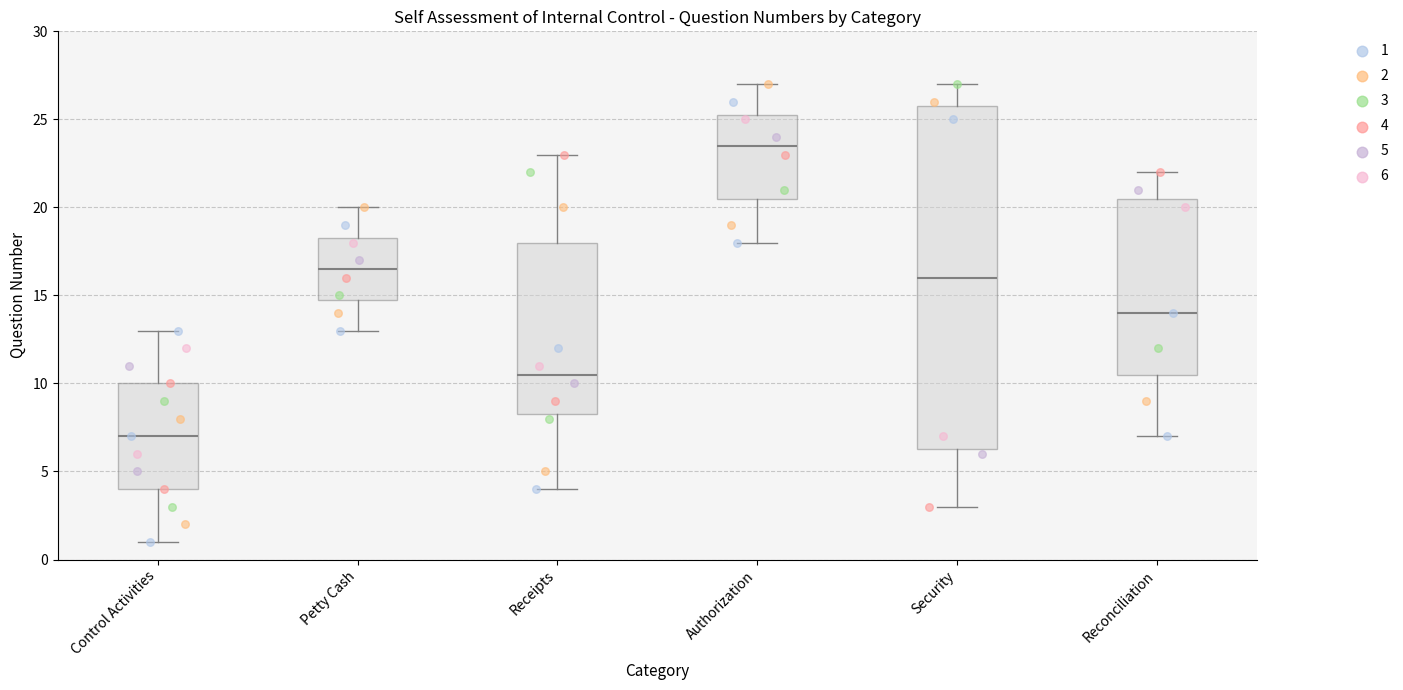

Reading left to right, read every box against the y-axis: the position of its median line, the range the box covers, and the ends of its whiskers. The values are not printed on the chart, so give them approximately, as read against the axis.

Control Activities: median 7.0, box 4.0 to 10.0, whiskers 1.0 to 13.0
Petty Cash: median 16.5, box 15.0 to 18.5, whiskers 13.0 to 20.0
Receipts: median 10.5, box 8.5 to 18.0, whiskers 4.0 to 23.0
Authorization: median 23.5, box 20.5 to 25.5, whiskers 18.0 to 27.0
Security: median 16.0, box 6.5 to 26.0, whiskers 3.0 to 27.0
Reconciliation: median 14.0, box 10.5 to 20.5, whiskers 7.0 to 22.0